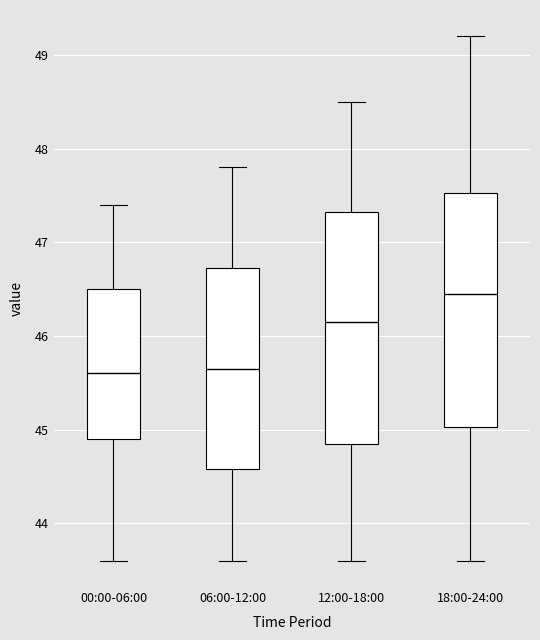

Where is the upper edge of the box for 06:00-12:00 on the y-axis? The values are not printed on the chart, so give them approximately, as read against the axis.

46.7